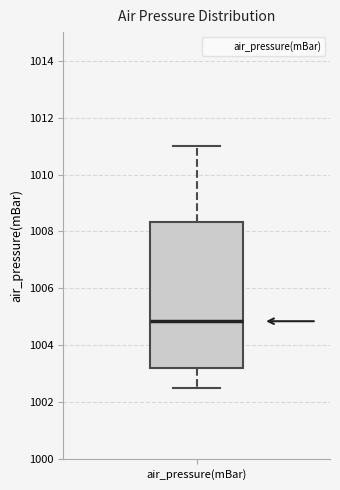

Read this box plot against the y-axis: the position of the median line, the range covered by the box, and the ends of both whiskers. The values are not printed on the chart, so give them approximately, as read against the axis.

median 1004.8, box 1003.2 to 1008.4, whiskers 1002.6 to 1011.0